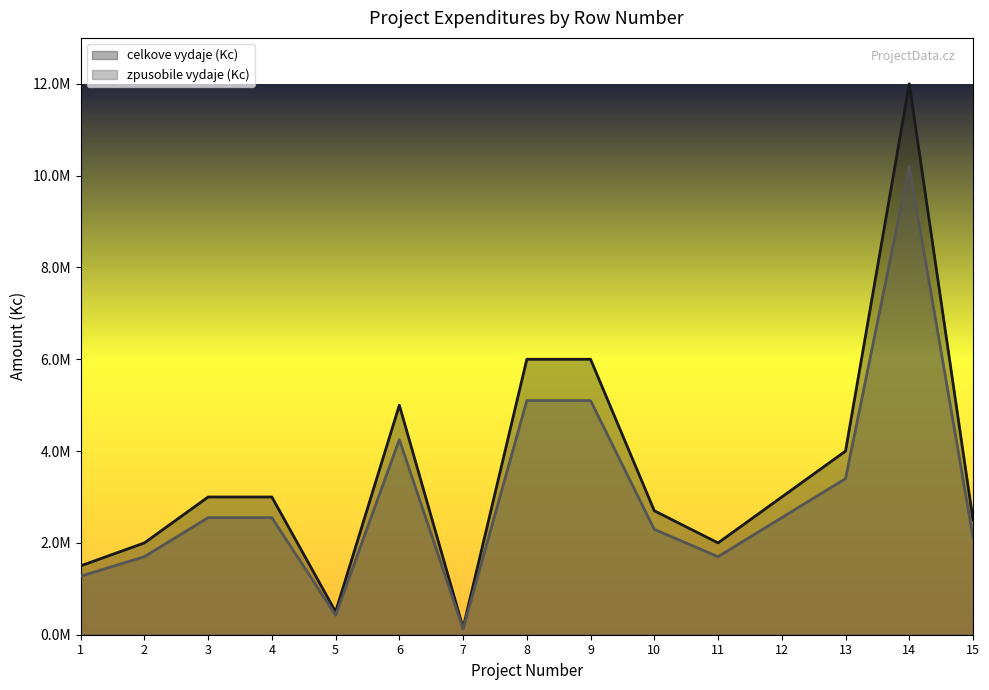

What is the total value across all series at 2?

3700000